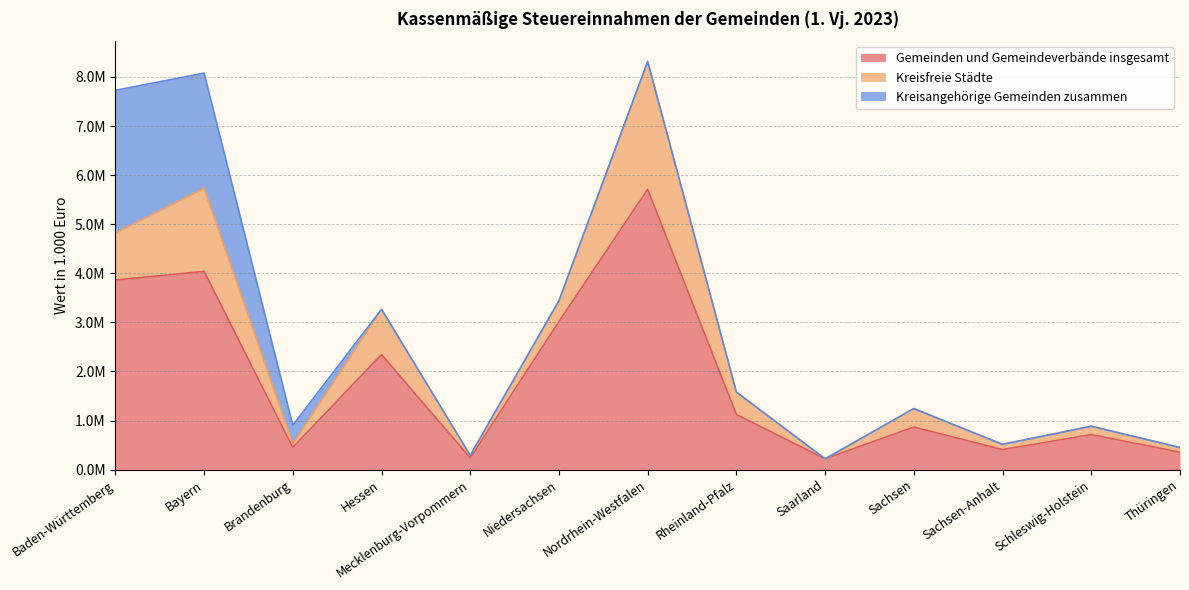

Which category has the lowest value in the Kreisfreie Städte series?

Saarland